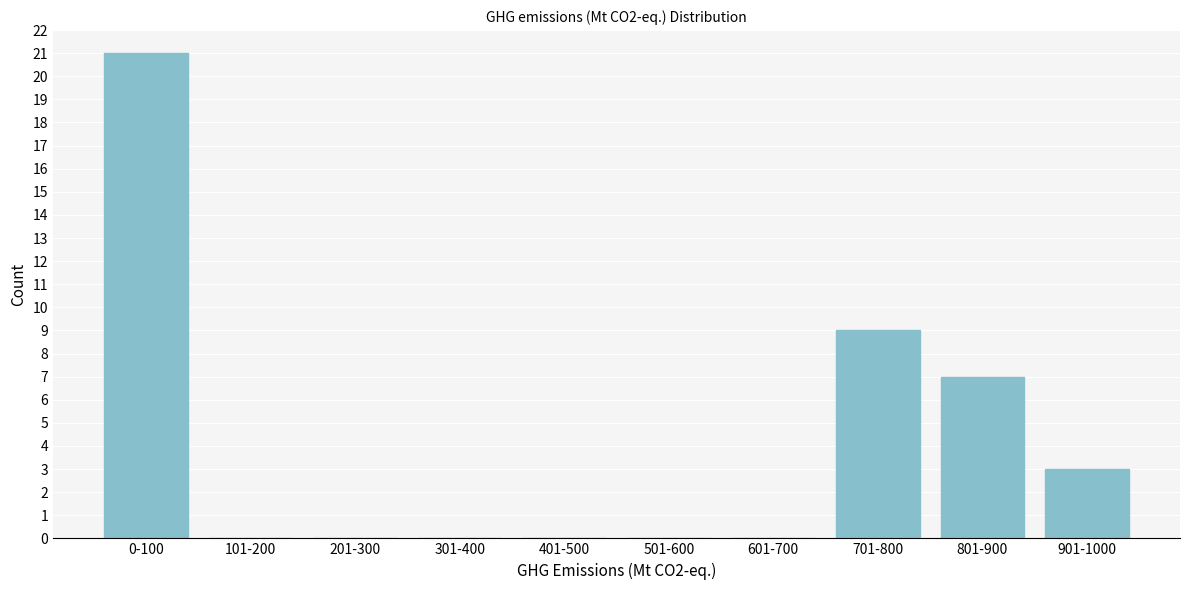

Reading left to right, extract all data points from this chart.

0-100=21	101-200=0	201-300=0	301-400=0	401-500=0	501-600=0	601-700=0	701-800=9	801-900=7	901-1000=3